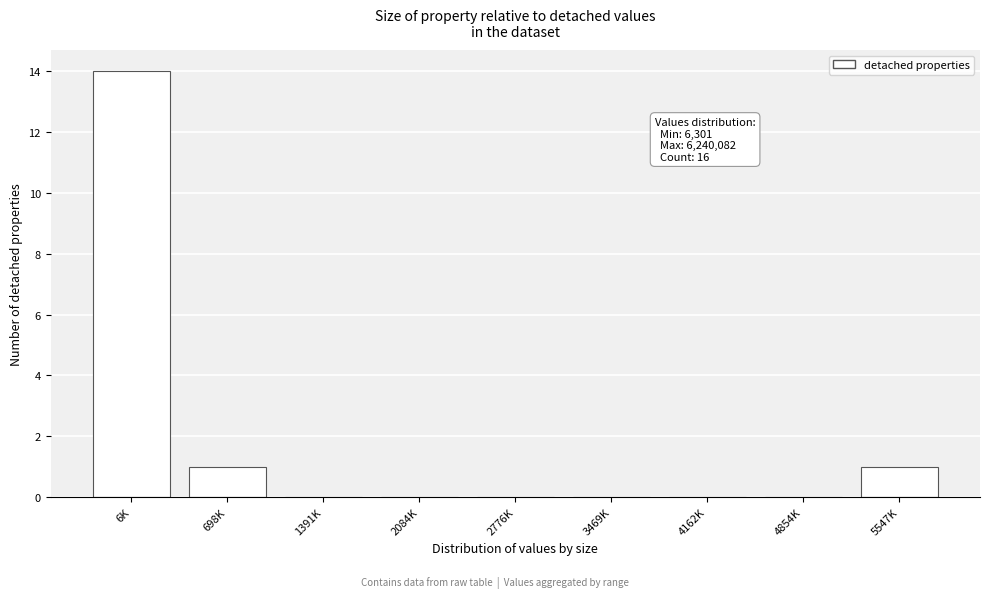

Reading right to left, what are all the values shown in this chart?

5547K=1	4854K=0	4162K=0	3469K=0	2776K=0	2084K=0	1391K=0	698K=1	6K=14